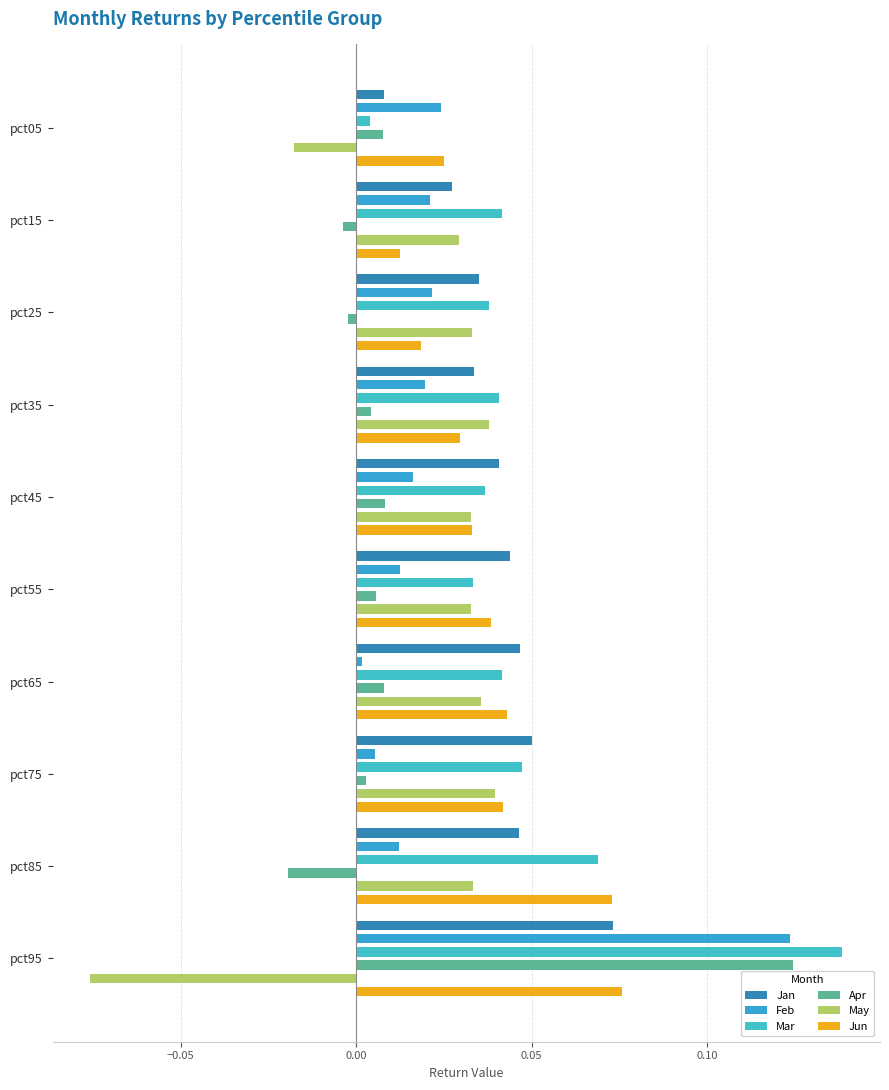

The Jan series shows 0.0 at pct15. True or false?

False